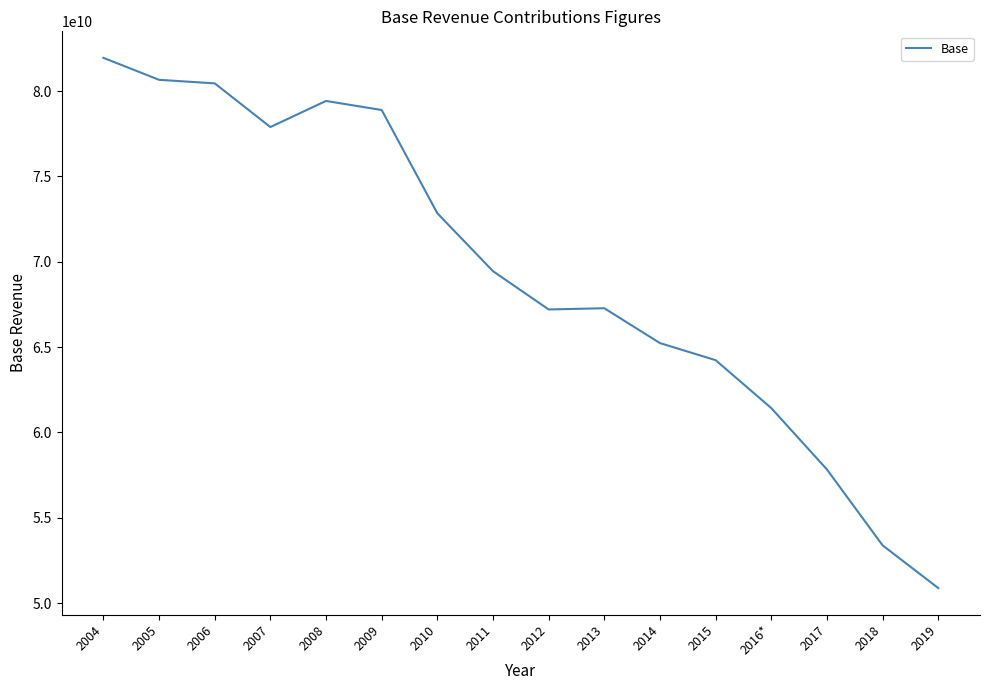

Which category has the lowest value across all series?

2019